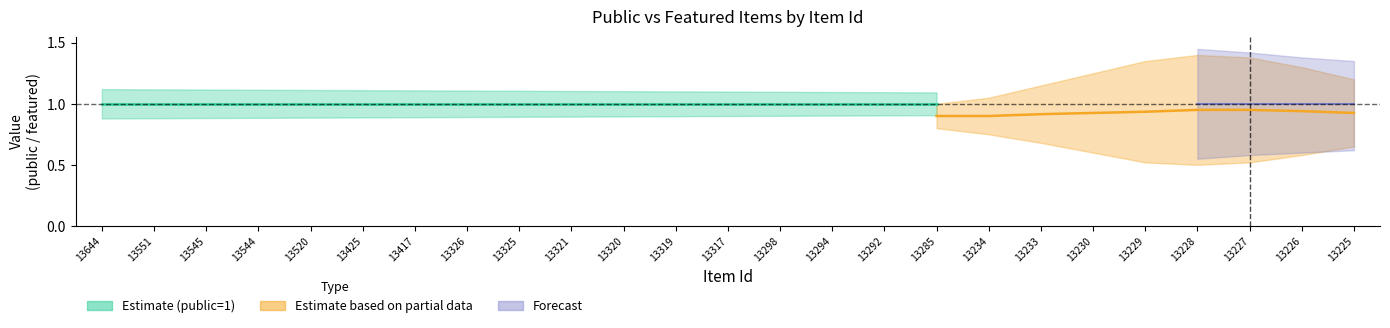

Which series changed the most between 13520 and 13226?

public